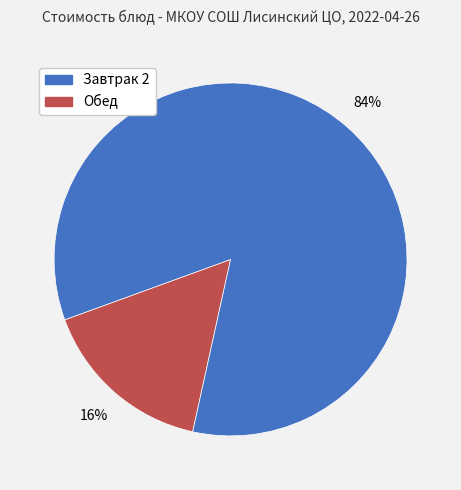

Count the number of slices in the pie.

2